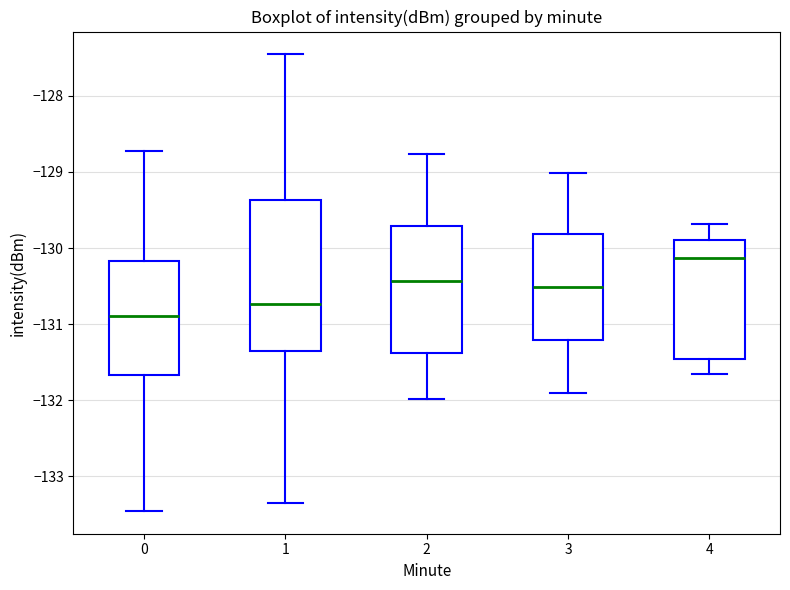

Reading left to right, read every box against the y-axis: the position of its median line, the range the box covers, and the ends of its whiskers. The values are not printed on the chart, so give them approximately, as read against the axis.

0: median -130.9, box -131.7 to -130.2, whiskers -133.5 to -128.7
1: median -130.7, box -131.4 to -129.4, whiskers -133.3 to -127.5
2: median -130.4, box -131.4 to -129.7, whiskers -132.0 to -128.8
3: median -130.5, box -131.2 to -129.8, whiskers -131.9 to -129.0
4: median -130.1, box -131.5 to -129.9, whiskers -131.7 to -129.7